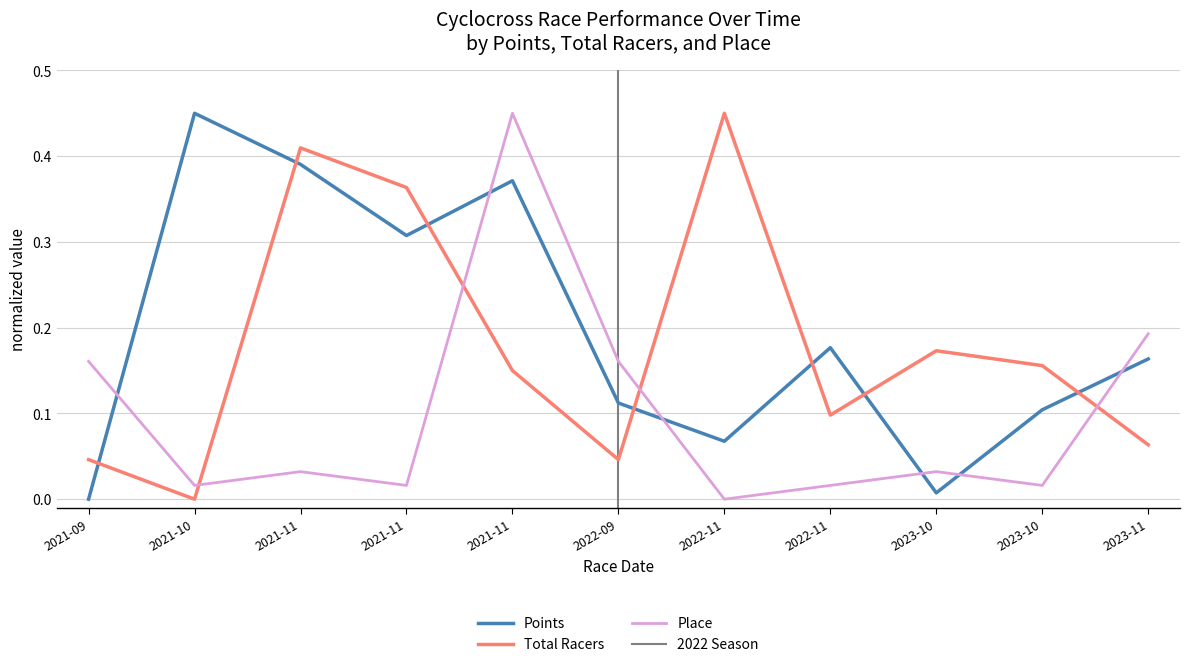

At which category is the sum across all series the highest?

2021-11